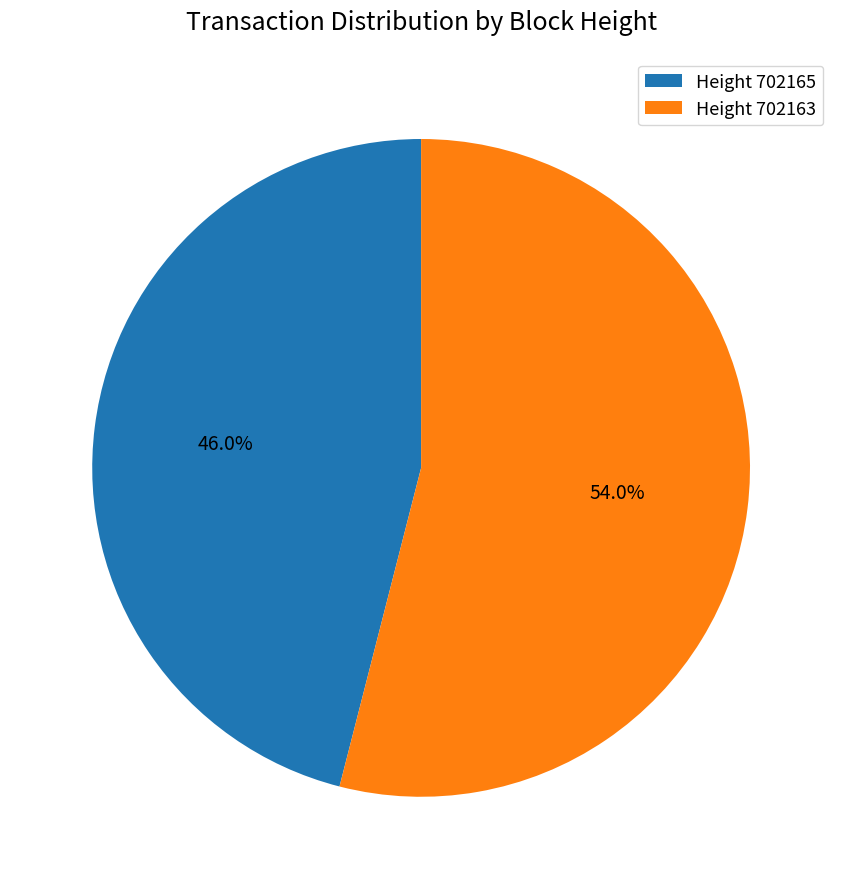

Which category accounts for the majority?

Height 702163